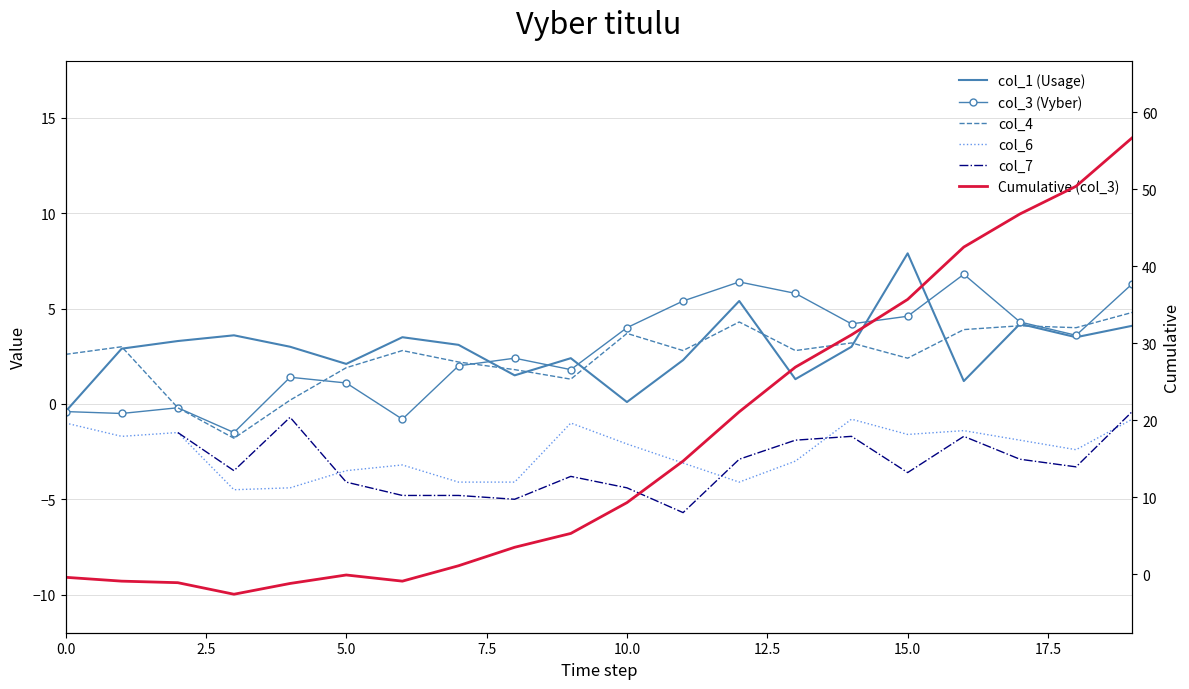

Count the number of categories in the chart.

20